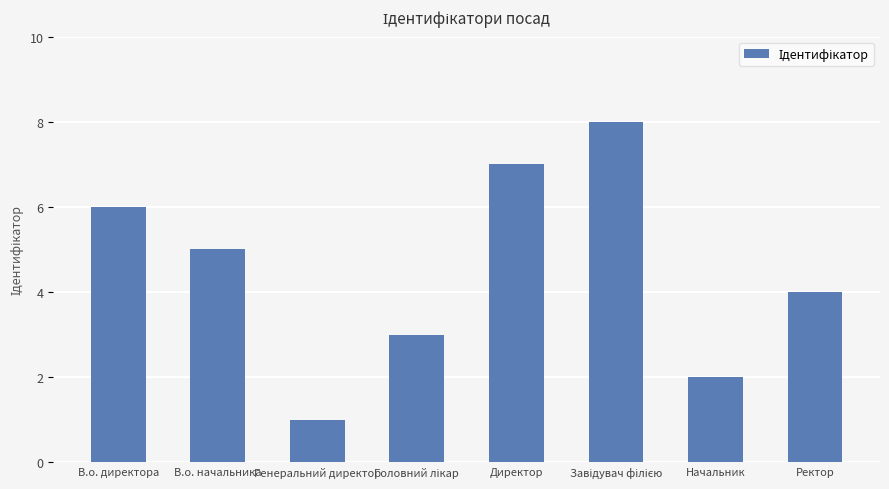

Reading left to right, transcribe all the data shown in this chart.

6	5	1	3	7	8	2	4